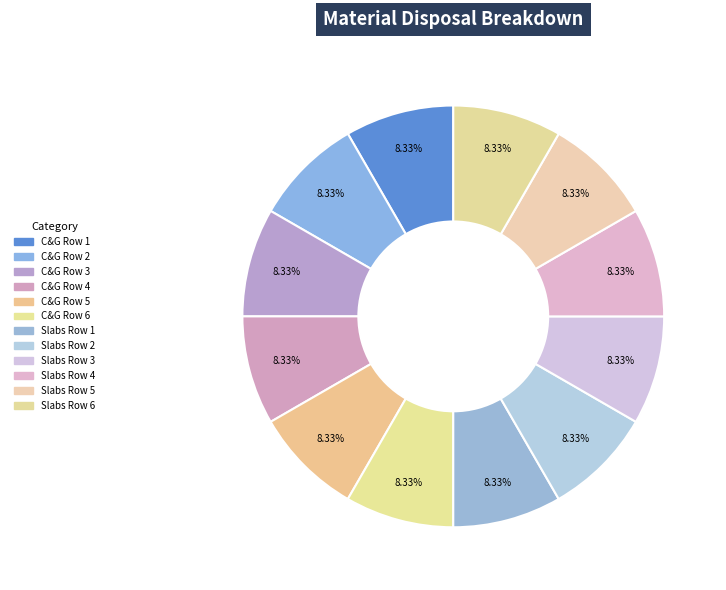

True or false: Slabs Row 3 accounts for 1% of the total.

False